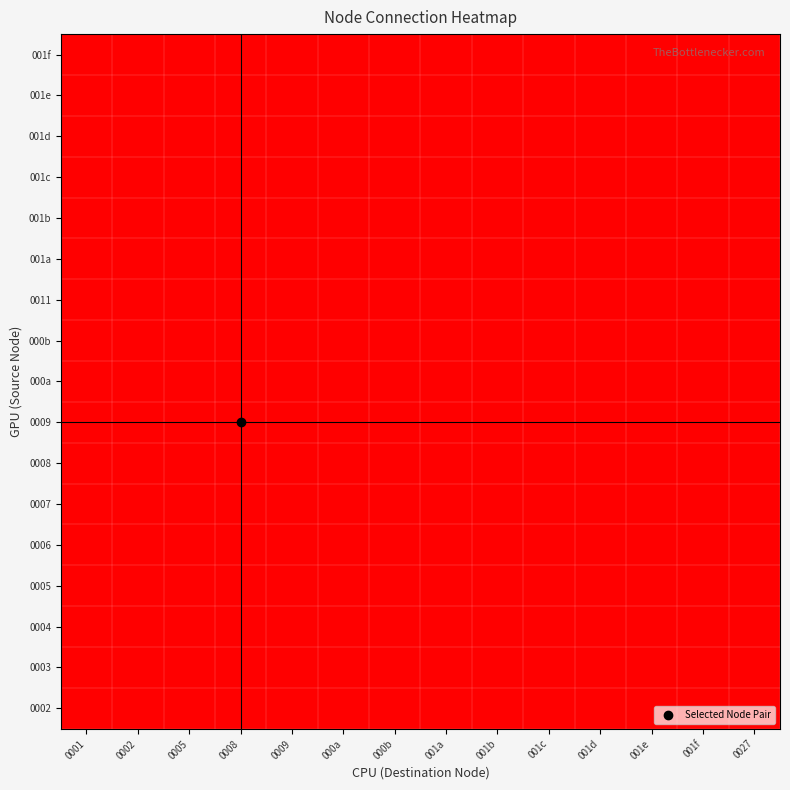

At how many categories does at least one series exceed 0?

14